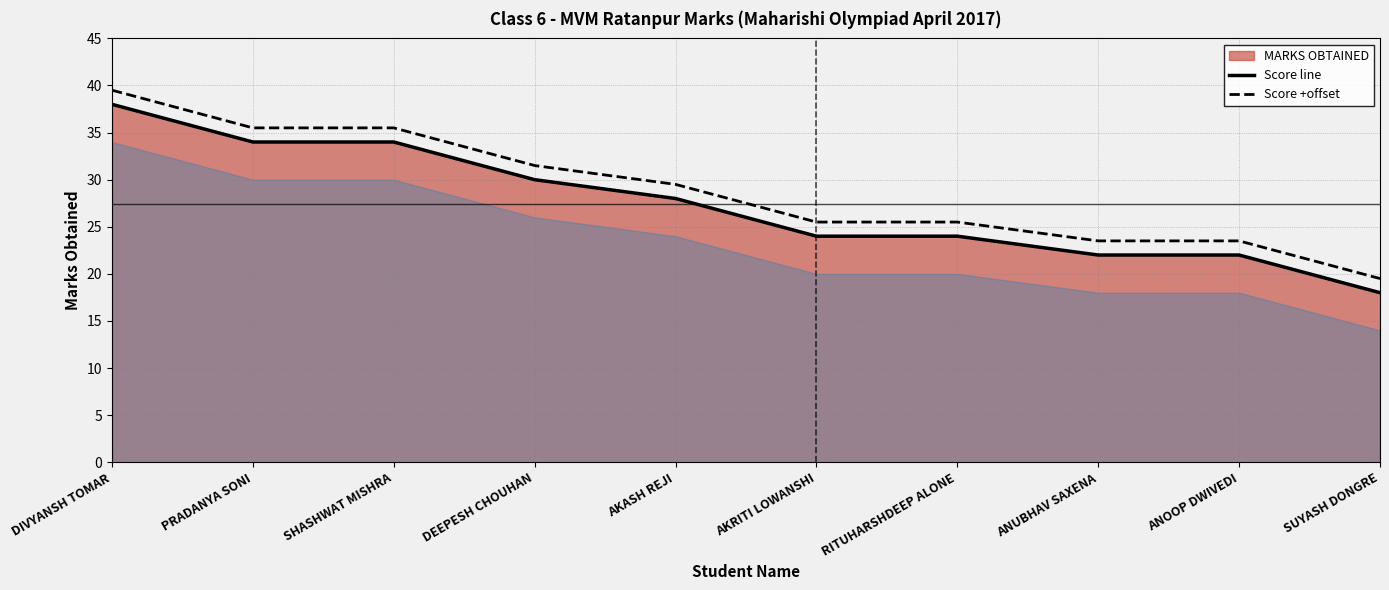

Which series has the largest total across all categories?

Score +offset